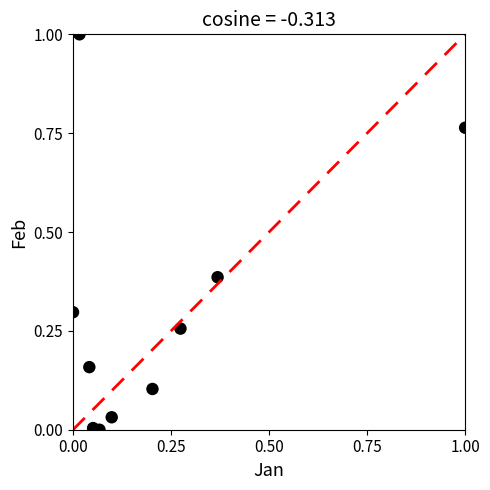

What is the range of X values (max minus min)?

1.0